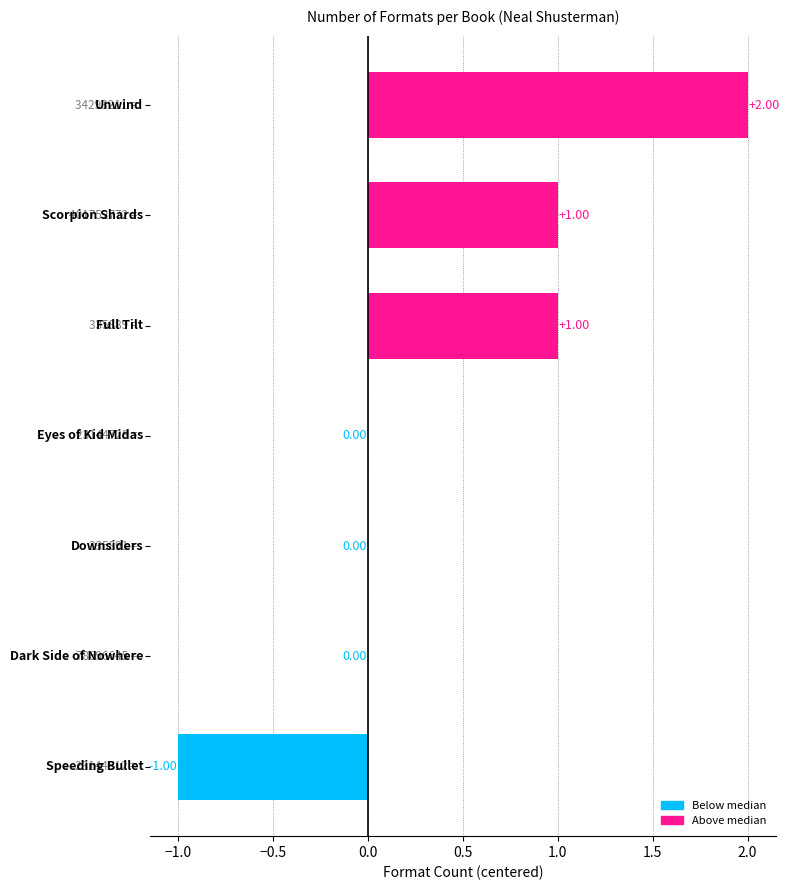

What is the sum of all values?

3